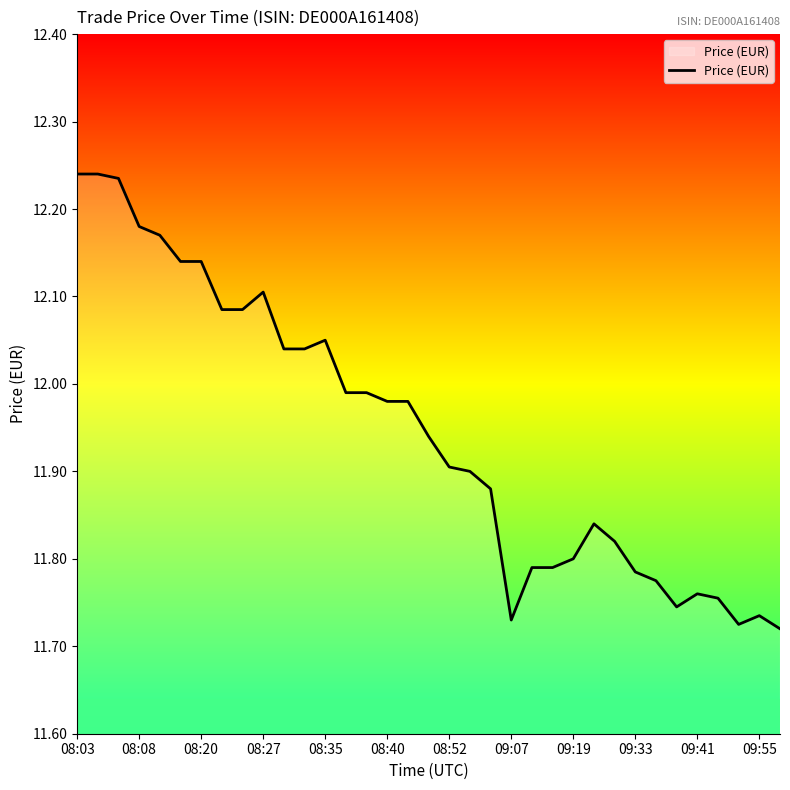

The value at 08:40 is 17.0. True or false?

False